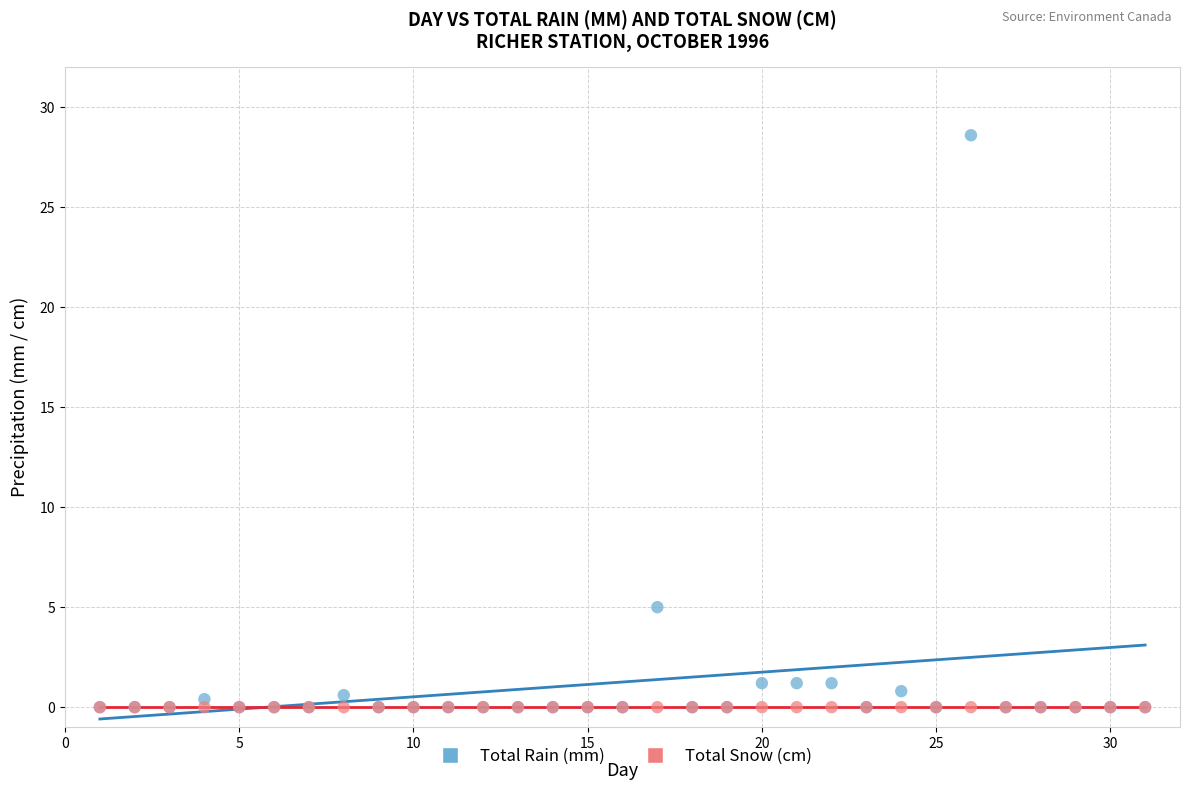

What are all the series names shown in the legend?

Total Rain (mm), Total Snow (cm)